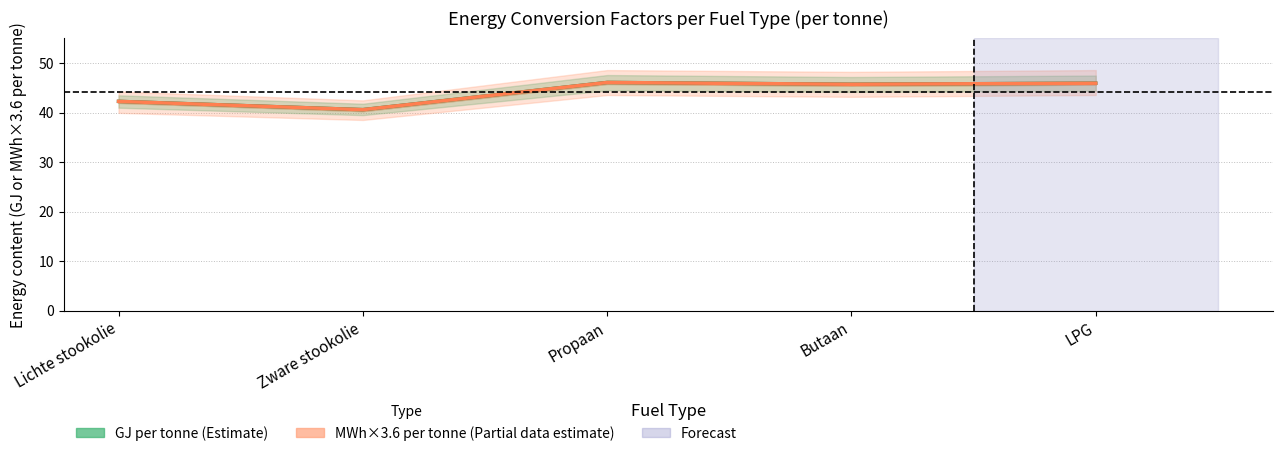

At which category is the sum across all series the highest?

Propaan